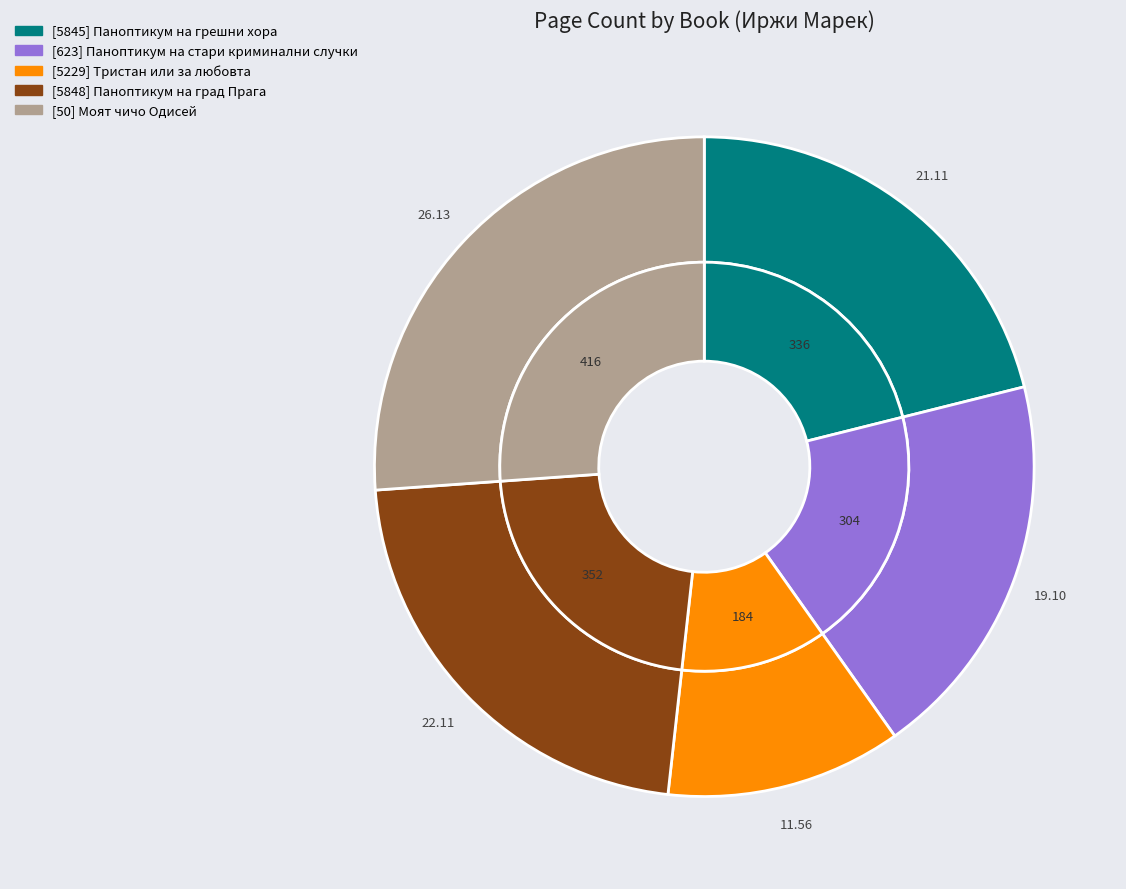

Which has a higher value, Паноптикум на град Прага or Тристан или за любовта?

Паноптикум на град Прага